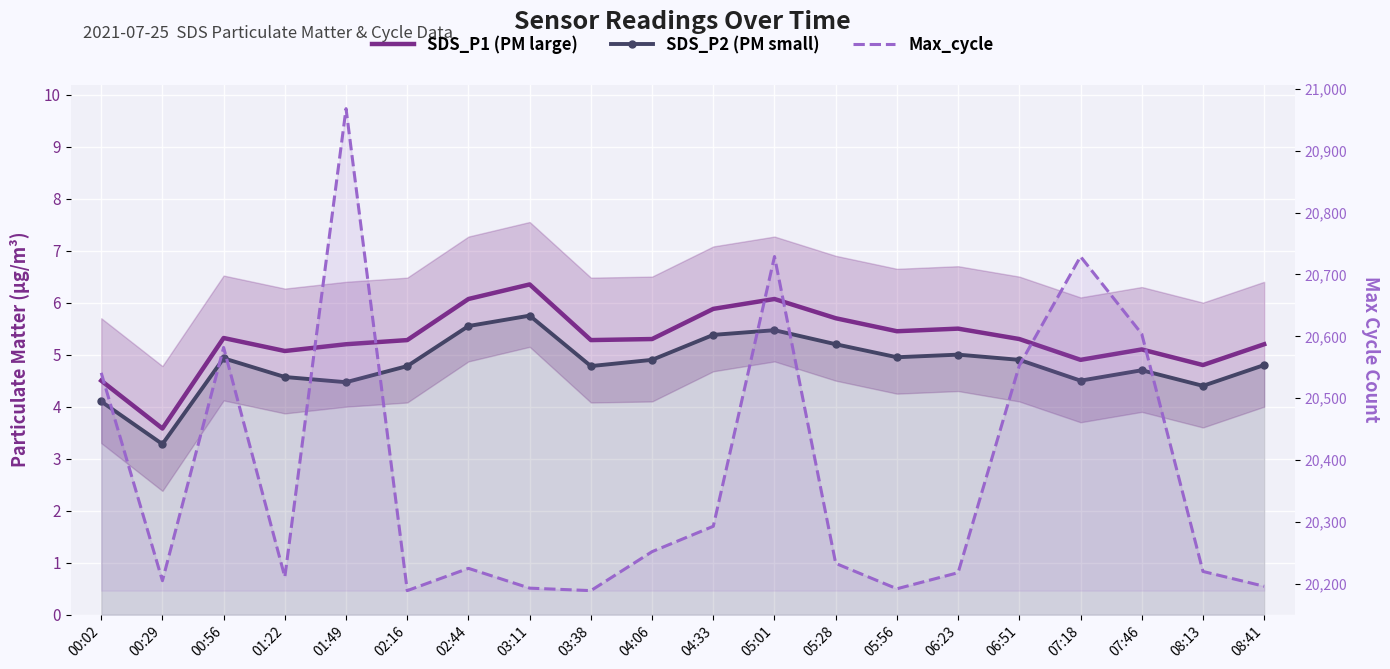

At which label does SDS_P1 (PM large) first exceed 5?

00:56